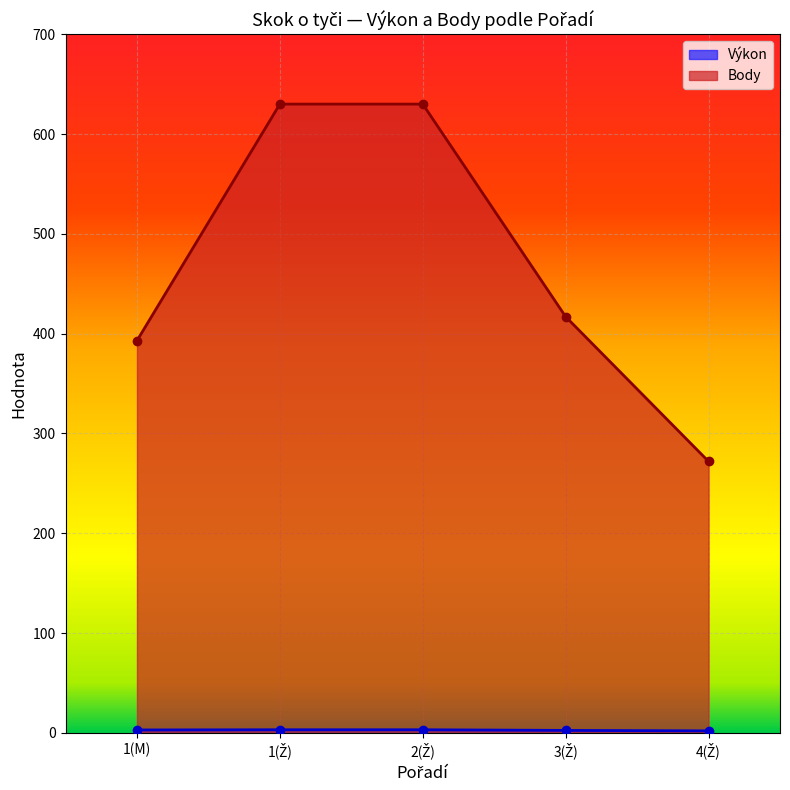

Reading left to right, list all the values displayed in this chart.

Výkon: 3.0	3.1	3.1	2.5	2.0
Body: 393.0	630.0	630.0	417.0	272.0